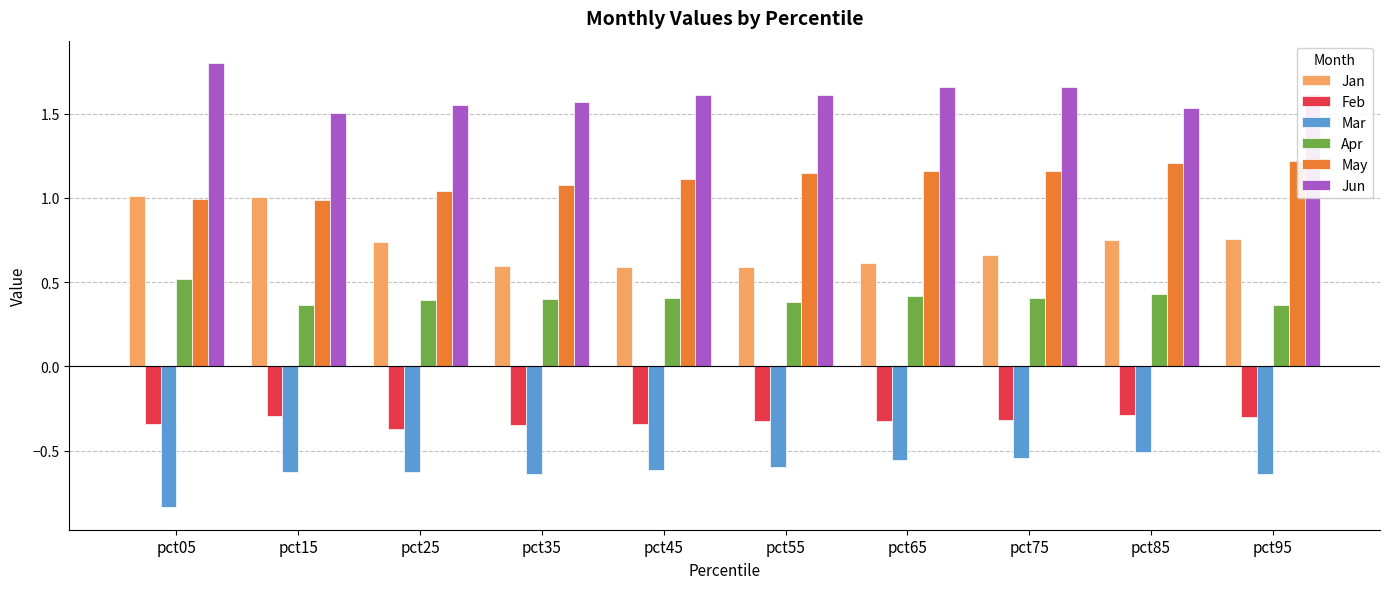

How many bars are there in total?

60